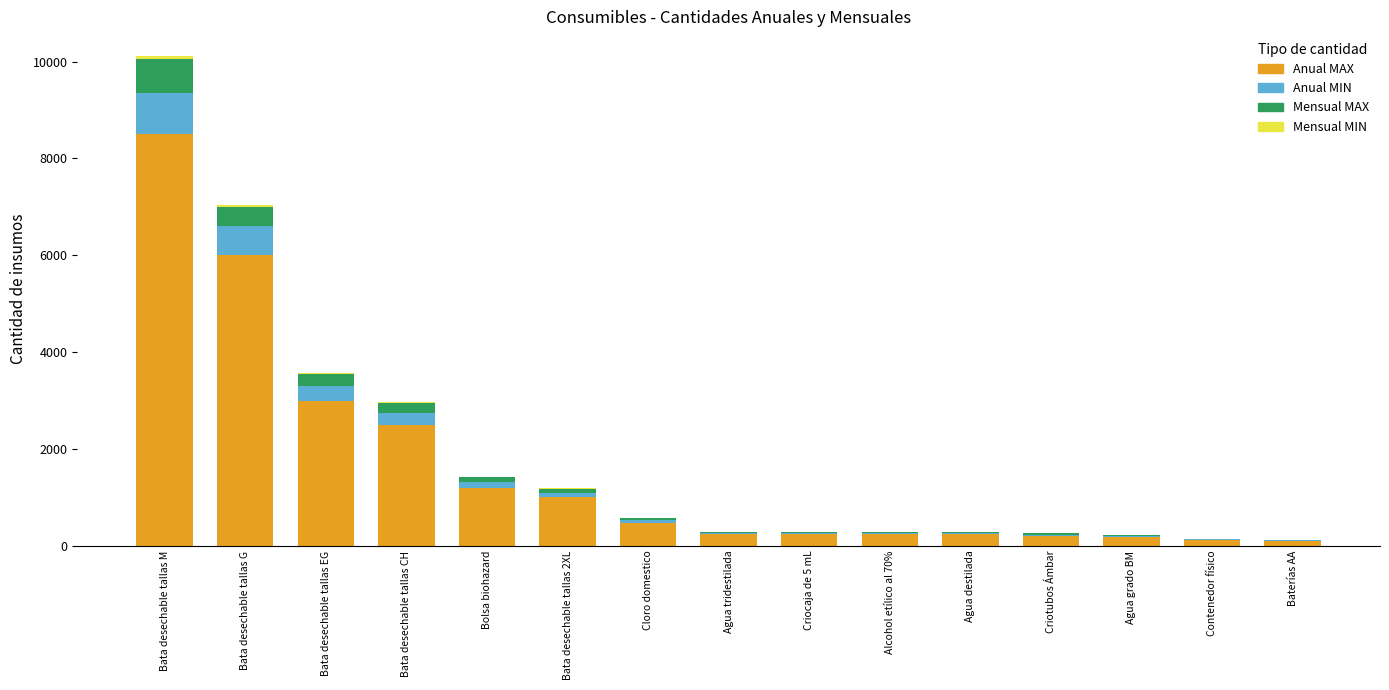

Which category has the highest value in the Anual MAX series?

Bata desechable tallas M